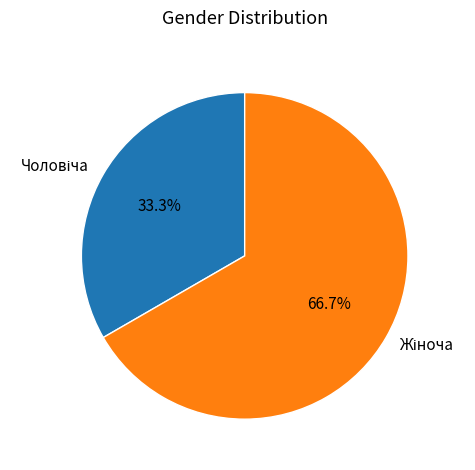

How many slices are in this pie chart?

2